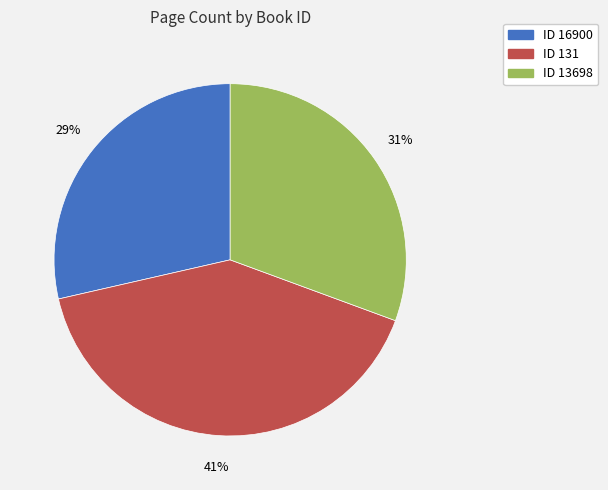

To the nearest percent, what is the difference between the largest and smallest slice percentages?

12%